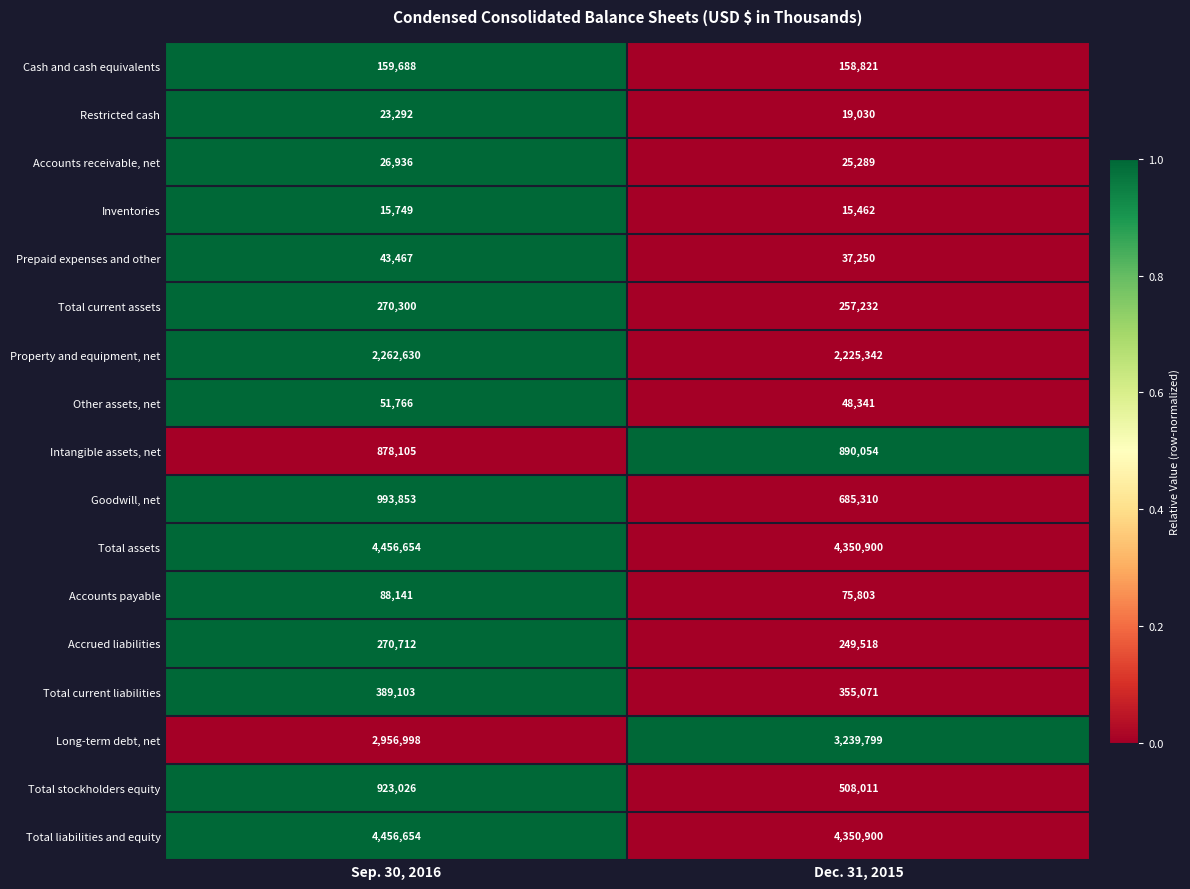

Rank the categories by Total stockholders equity value from lowest to highest.

Dec. 31, 2015, Sep. 30, 2016